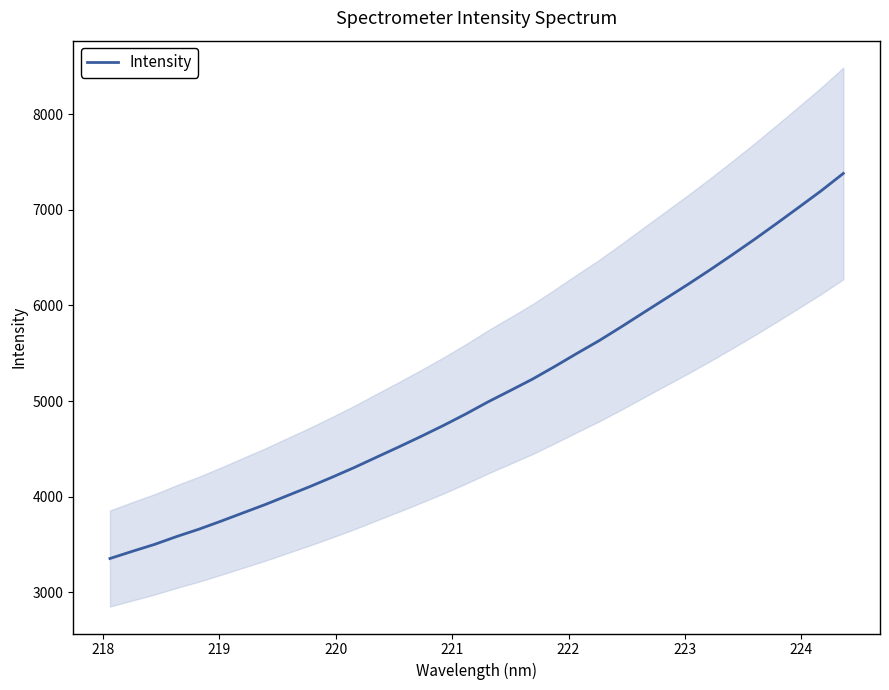

What is the highest value of the Intensity series?

7381.9